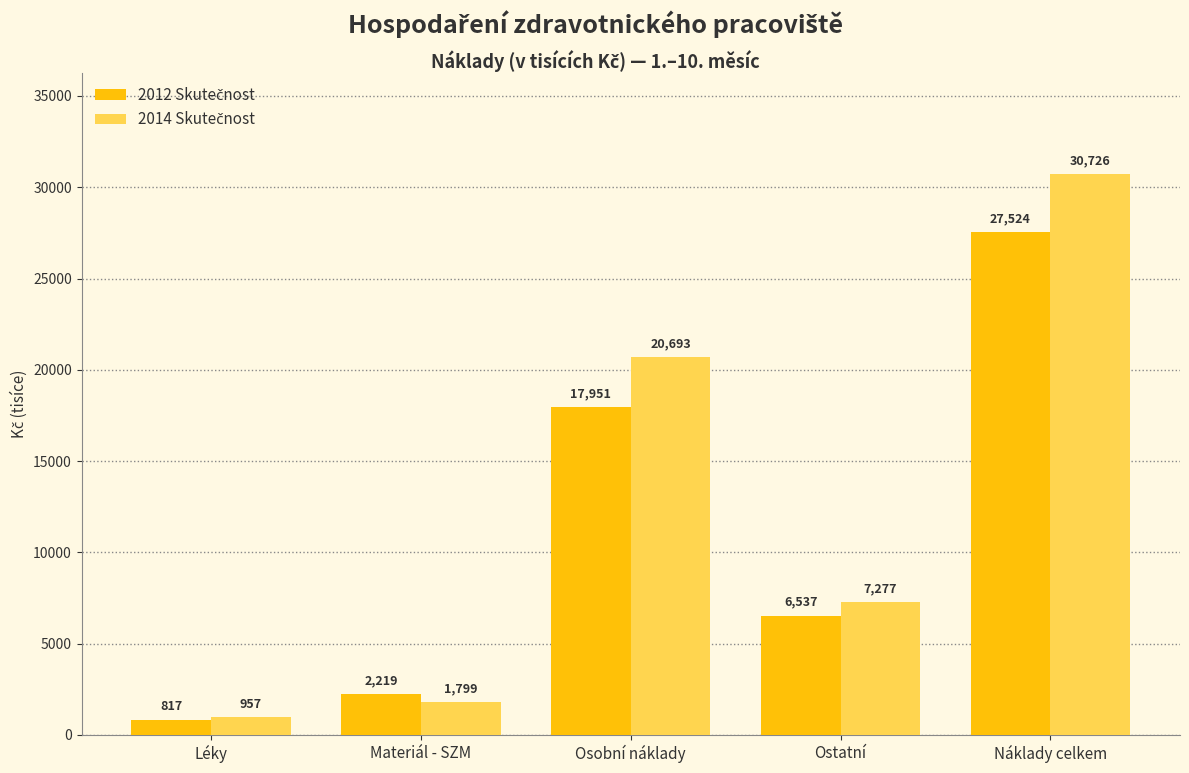

Count the number of data series in this chart.

2